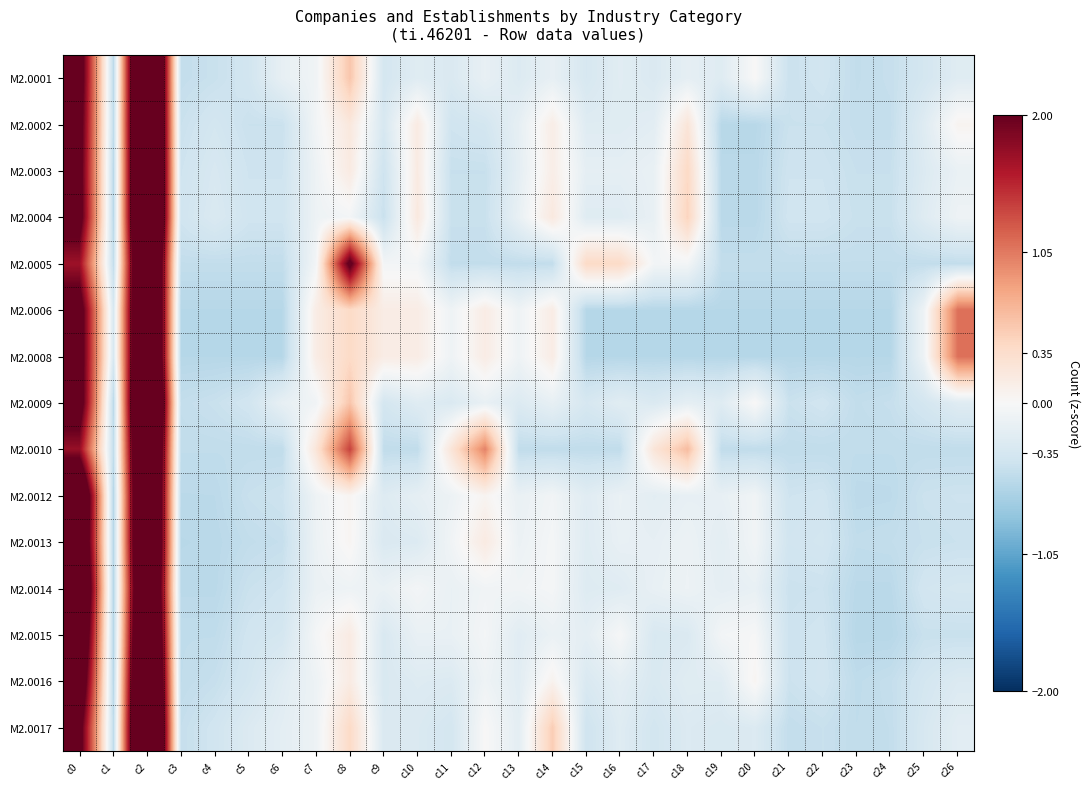

What is the difference between the highest and lowest values at c26?

1.6